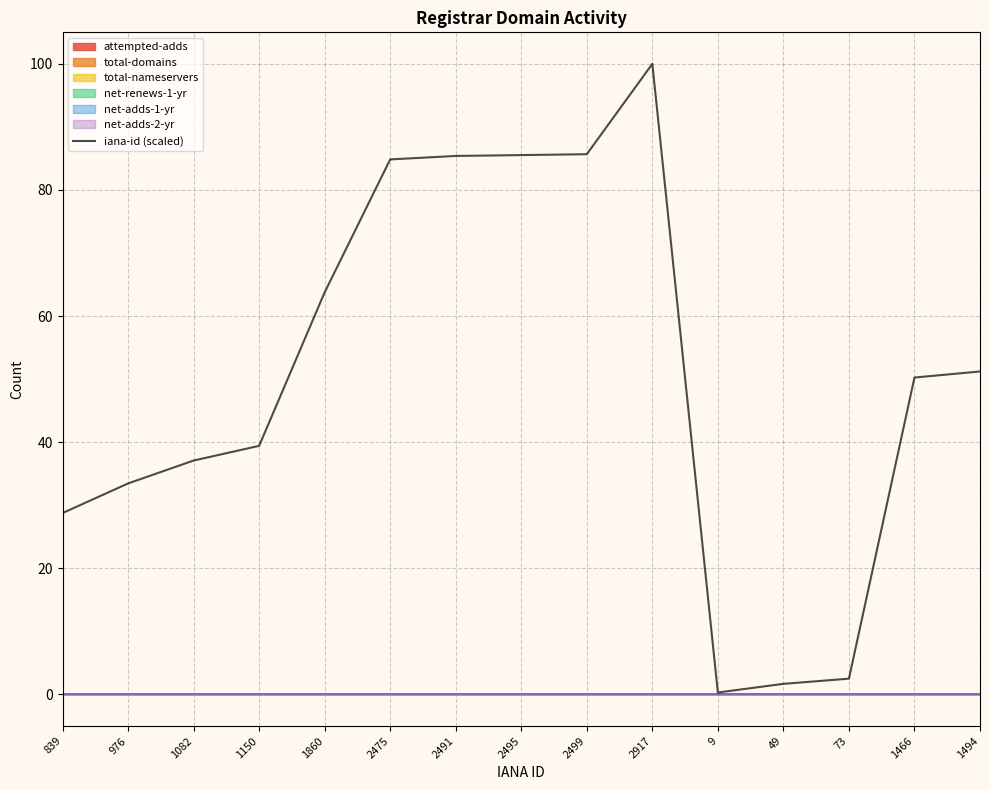

Where is the first local minimum?

9